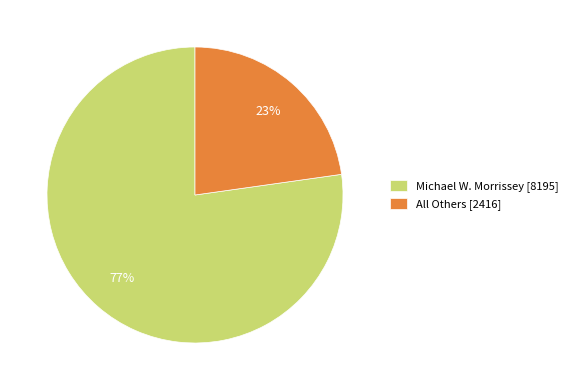

Which slice represents more than half of the pie?

Michael W. Morrissey [8195]